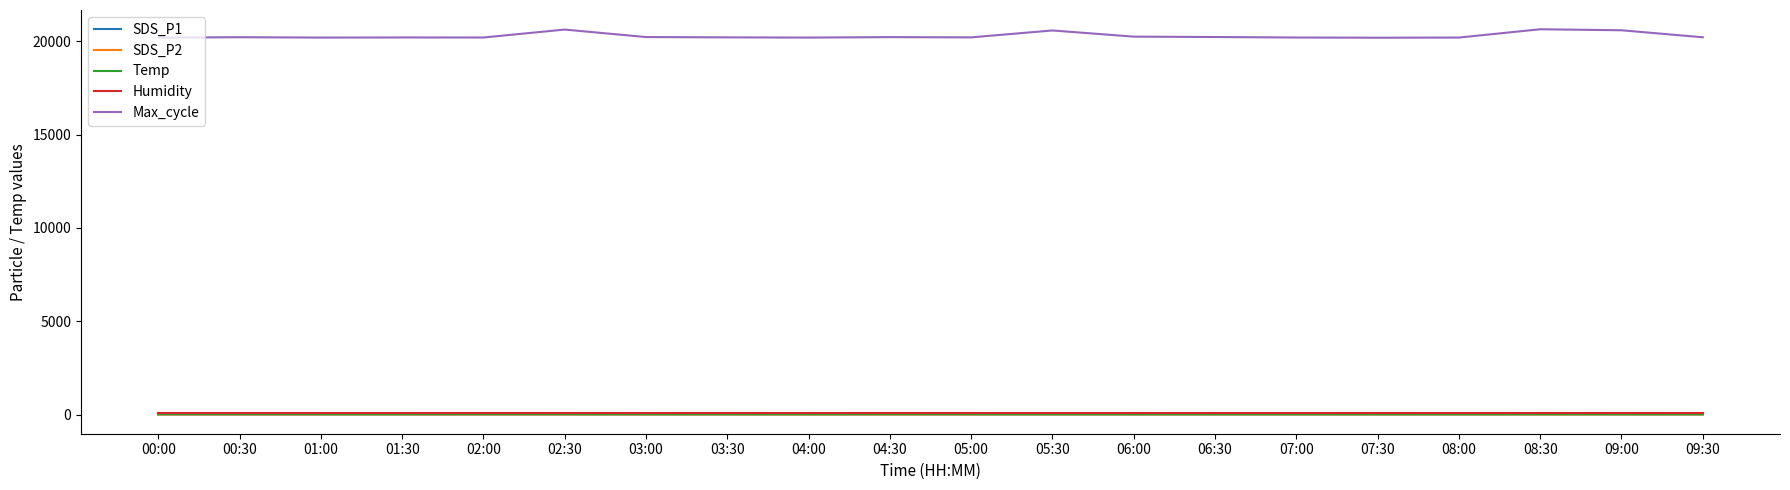

Which series has the widest spread of values?

Max_cycle